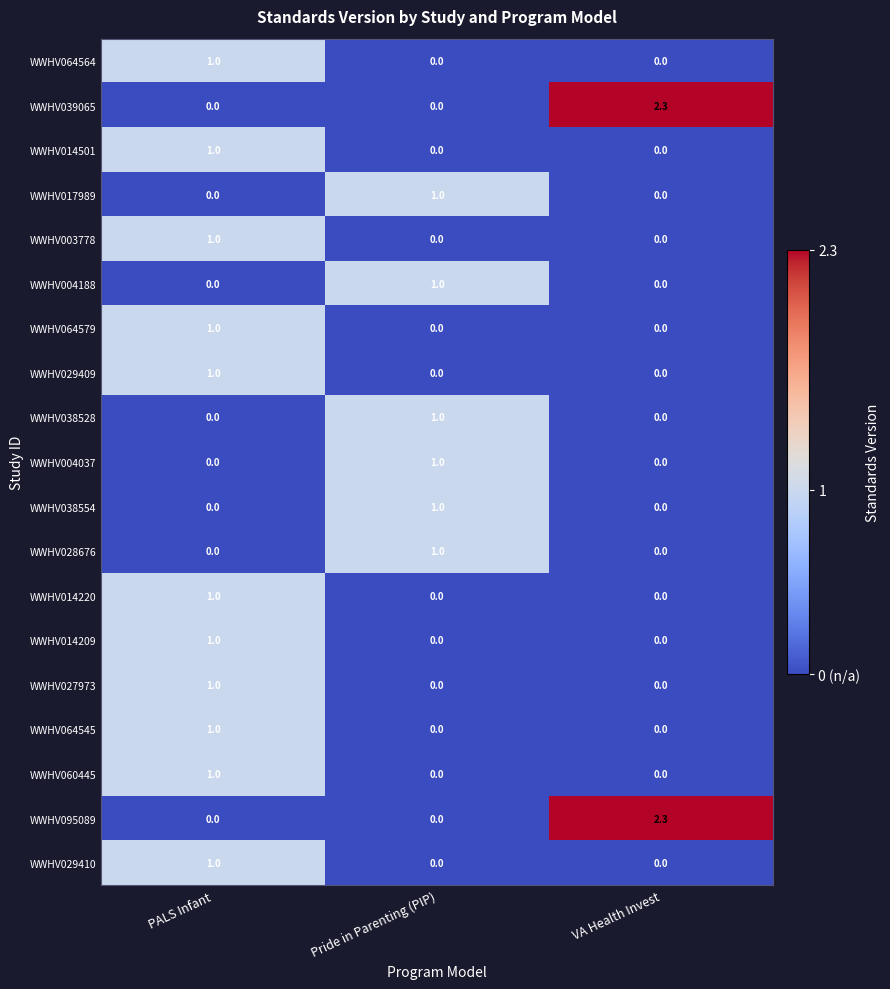

True or false: WWHV027973 has a value of 1.7 at PALS Infant.

False